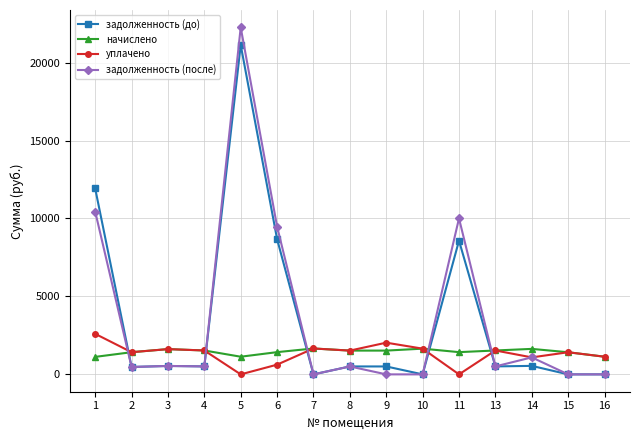

Read the уплачено value at 6.

623.3